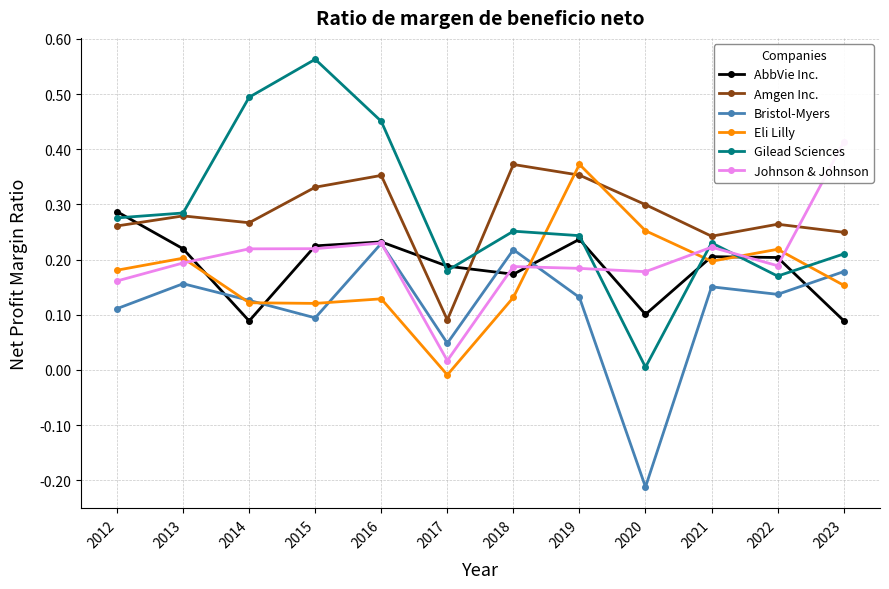

Where is the first local minimum for Bristol-Myers?

2015